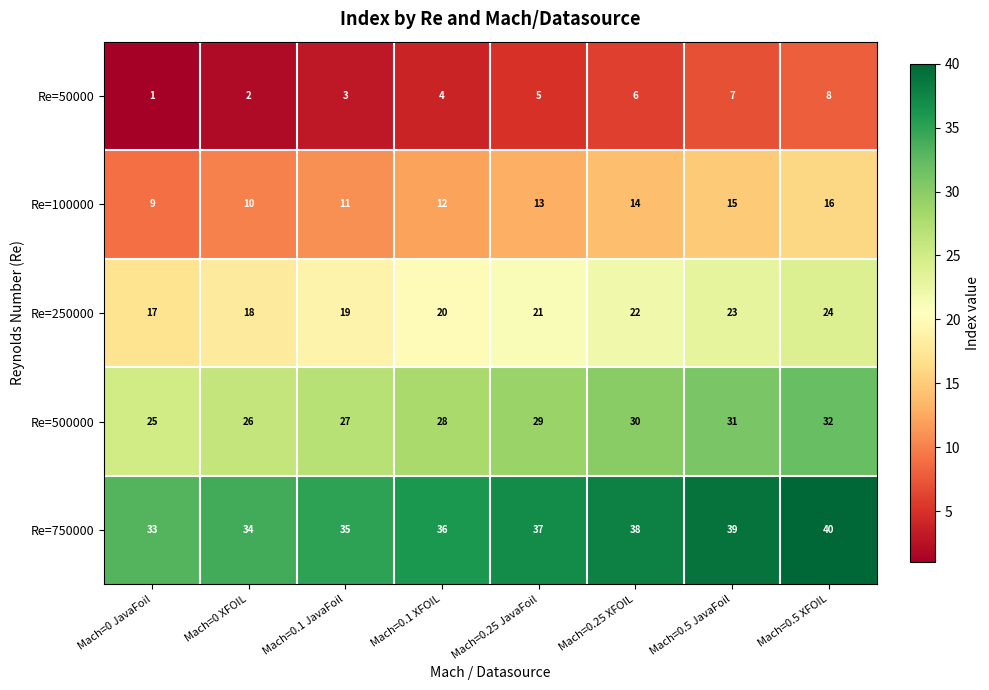

What value does the Re=50000 series have at Mach=0.1 XFOIL?

4